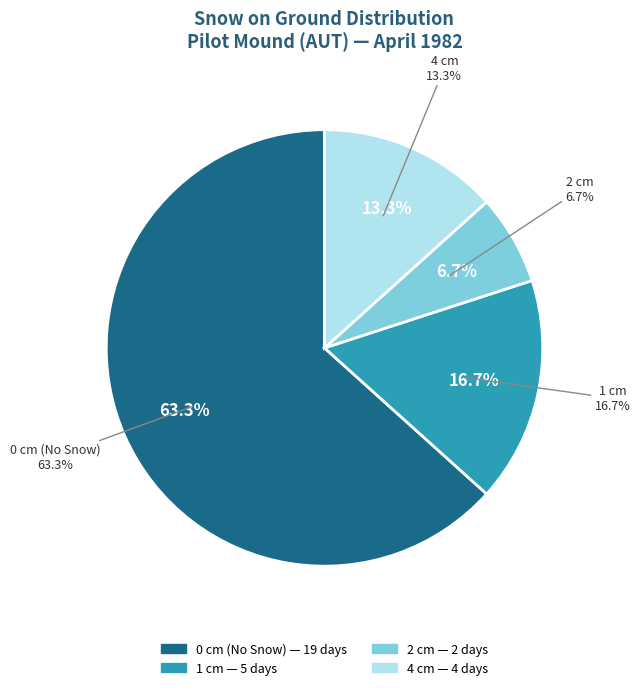

Is it true that 25 is 5% of the pie?

False